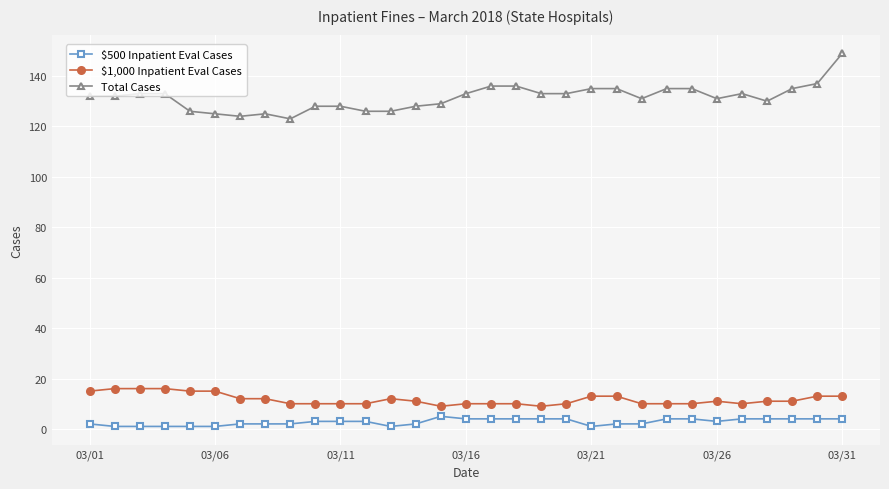

How many series are shown in this chart?

3